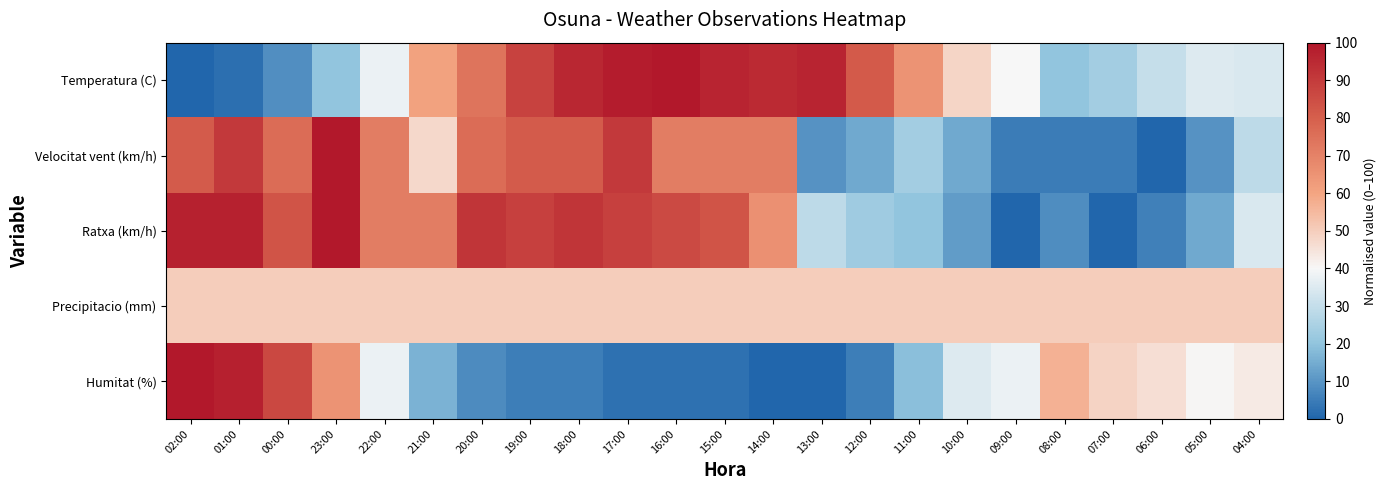

At which category is the sum across all series the highest?

01:00